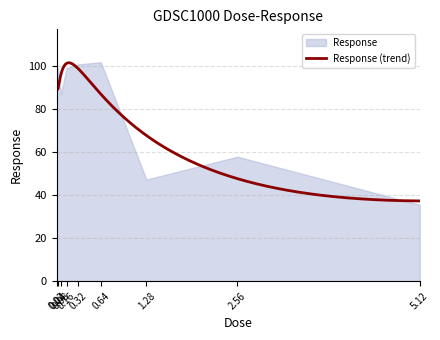

At which label is the value closest to 68?

2.56